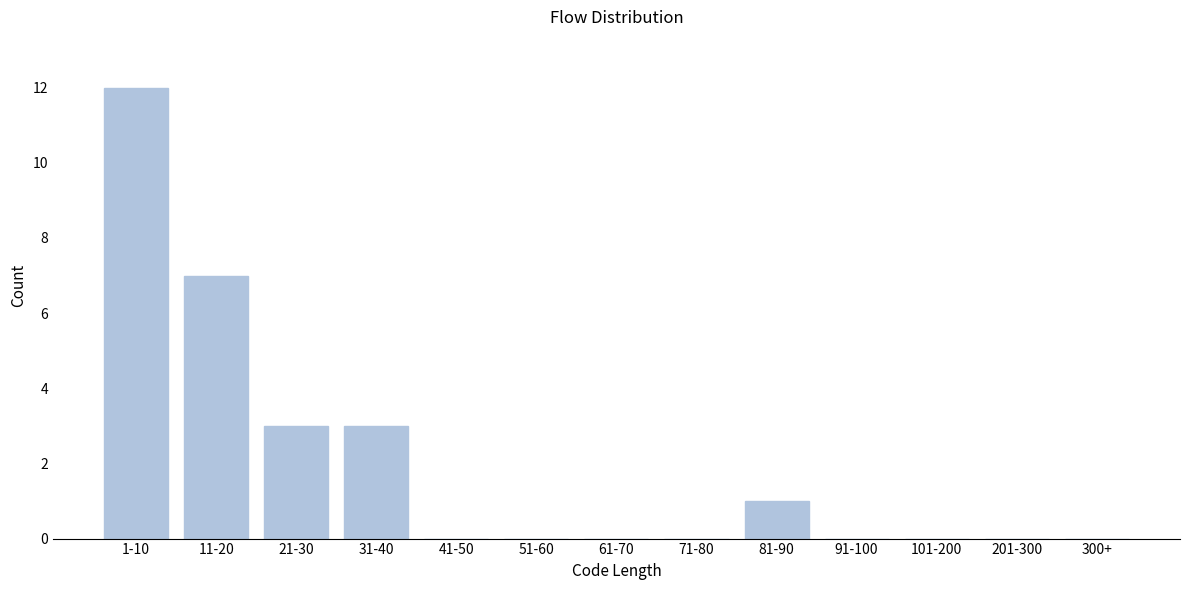

Reading left to right, extract all data points from this chart.

1-10=12	11-20=7	21-30=3	31-40=3	41-50=0	51-60=0	61-70=0	71-80=0	81-90=1	91-100=0	101-200=0	201-300=0	300+=0